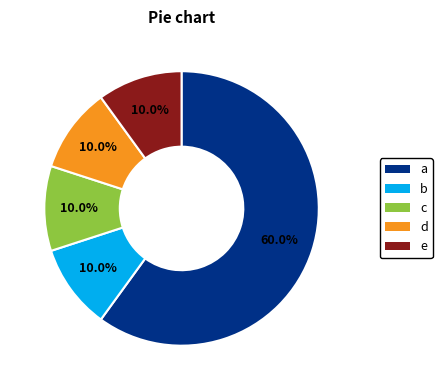

Does any single category account for the majority?

Yes